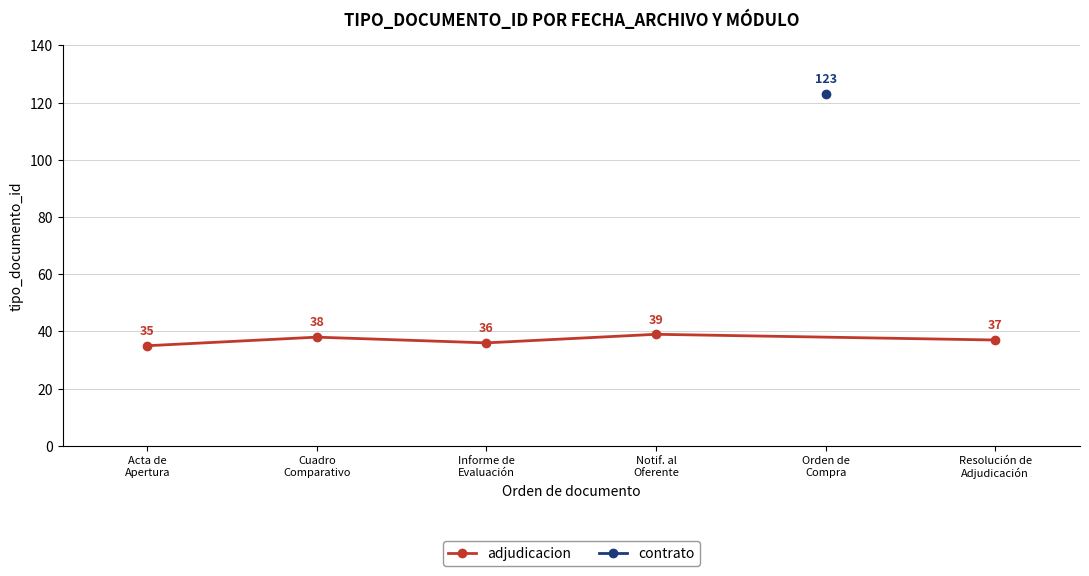

What is the difference between the maximum and minimum values?

4